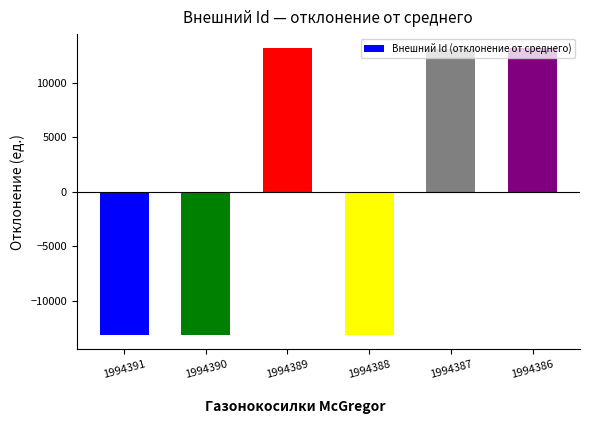

The value at 1994386 is 13146.3. True or false?

True